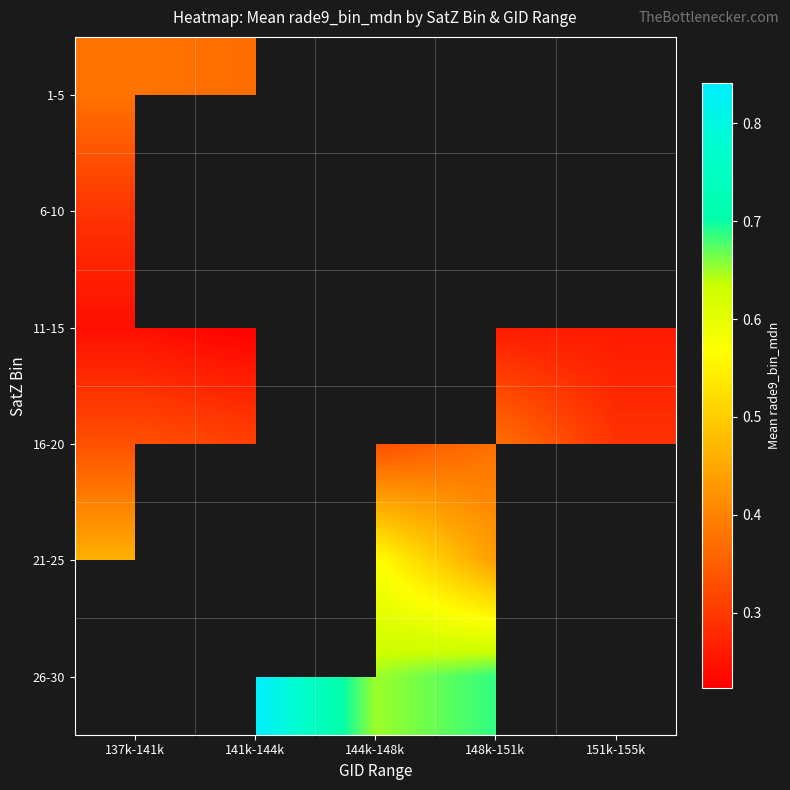

Which has a higher value, 151k-155k or 141k-144k?

141k-144k